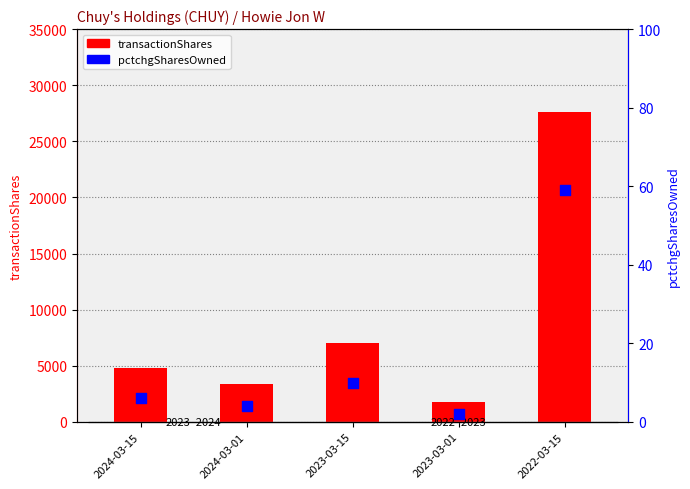

What are all the series names shown in the legend?

transactionShares, pctchgSharesOwned